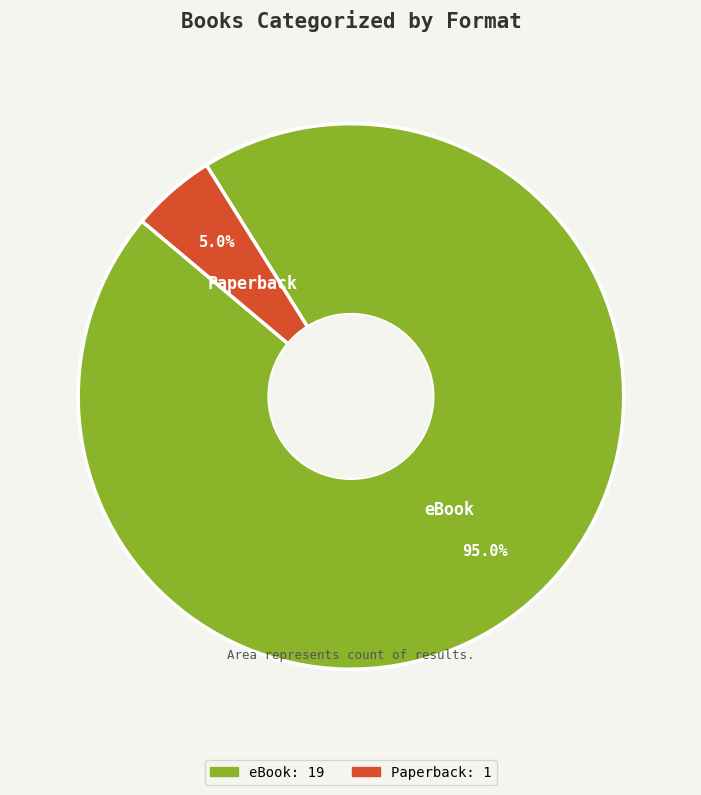

Between Paperback and eBook, which is larger?

eBook